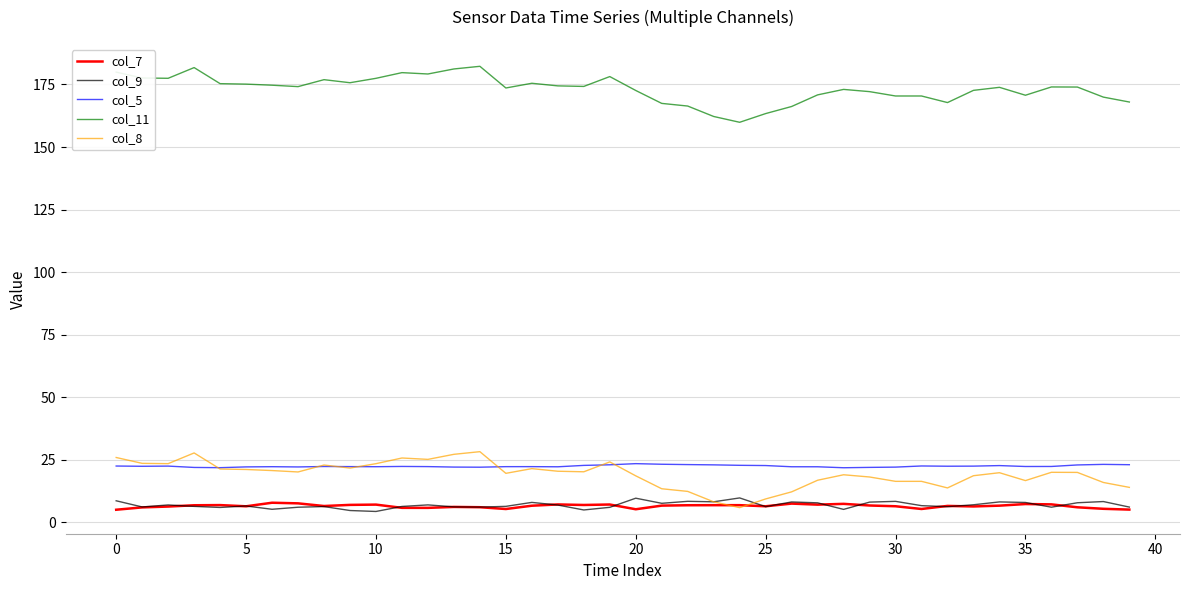

What is the smallest value displayed?

4.4